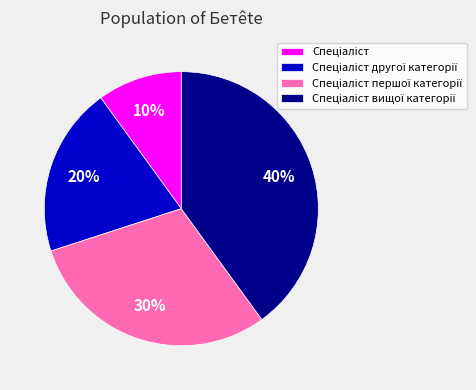

Is there a majority slice in this chart?

No